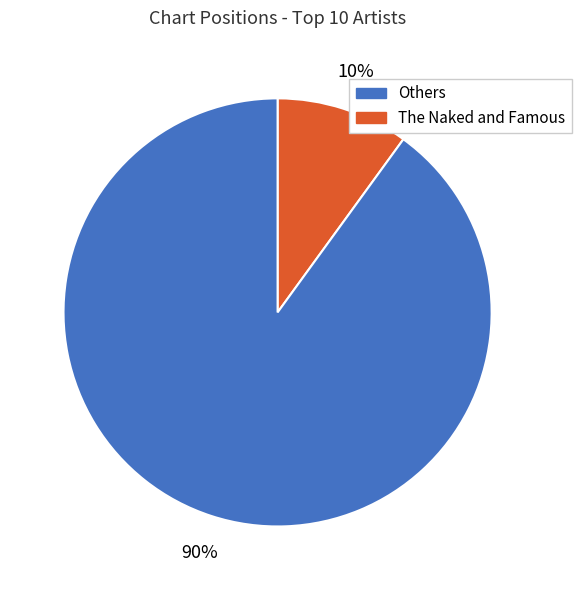

Count the number of slices in the pie.

2